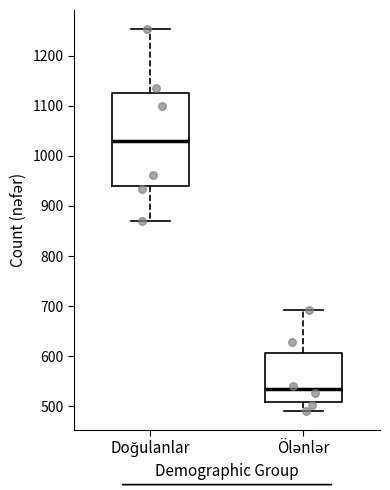

Where does the upper whisker of the box for Doğulanlar end on the y-axis? The values are not printed on the chart, so give them approximately, as read against the axis.

1250